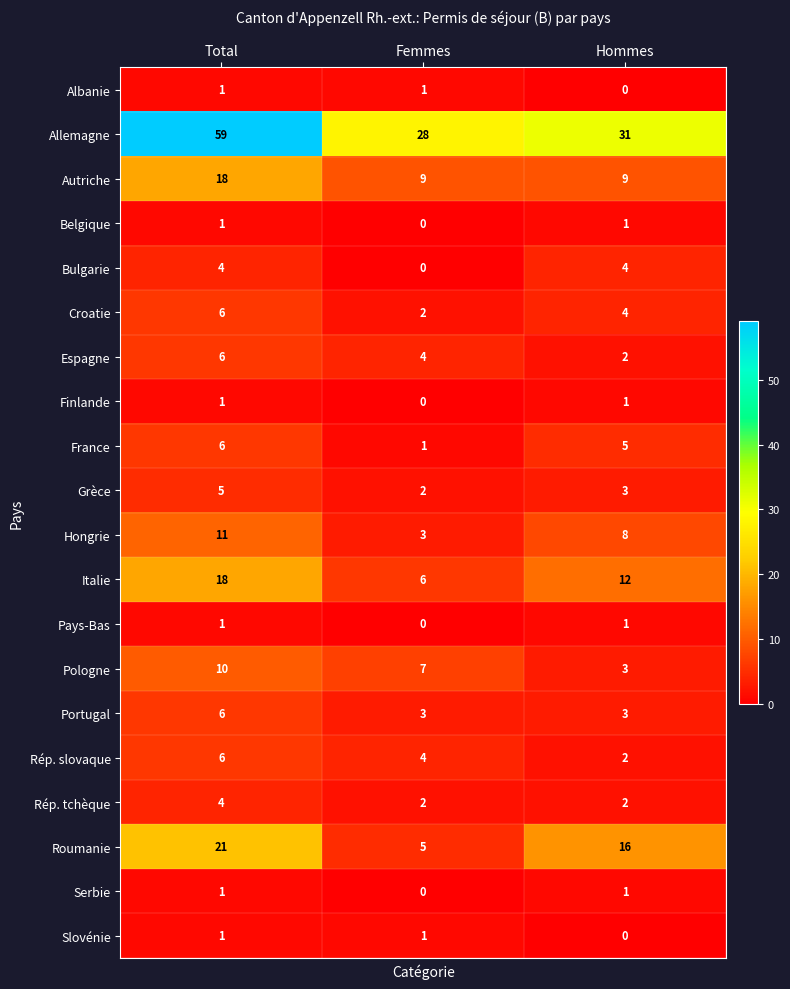

What is the average value of the Italie series?

12